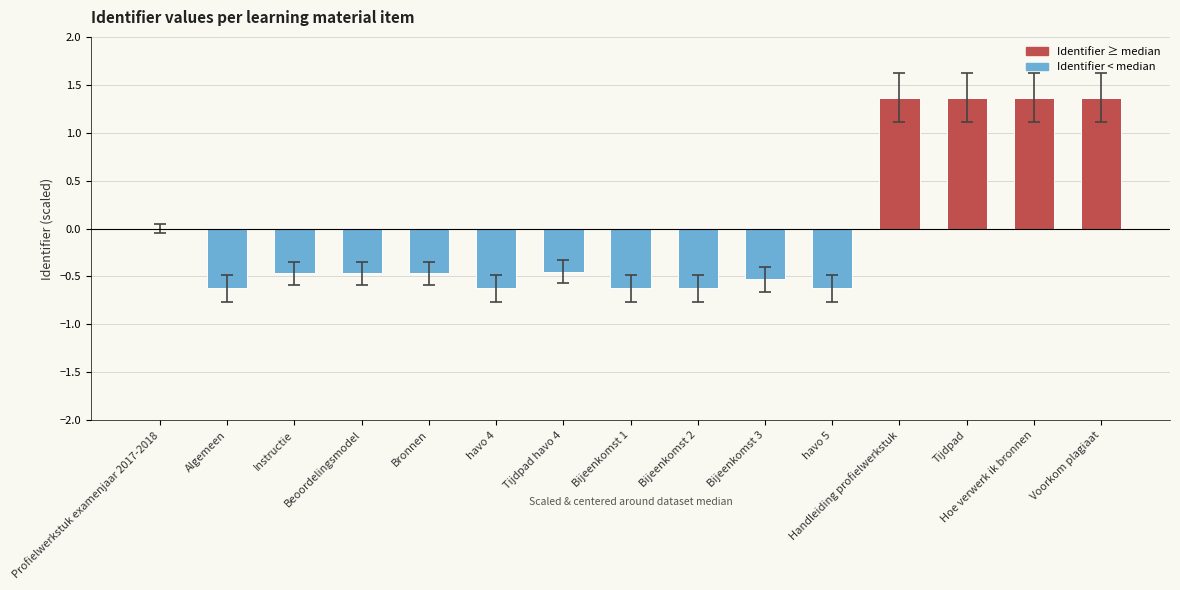

Between Beoordelingsmodel and Algemeen, which is larger?

Beoordelingsmodel